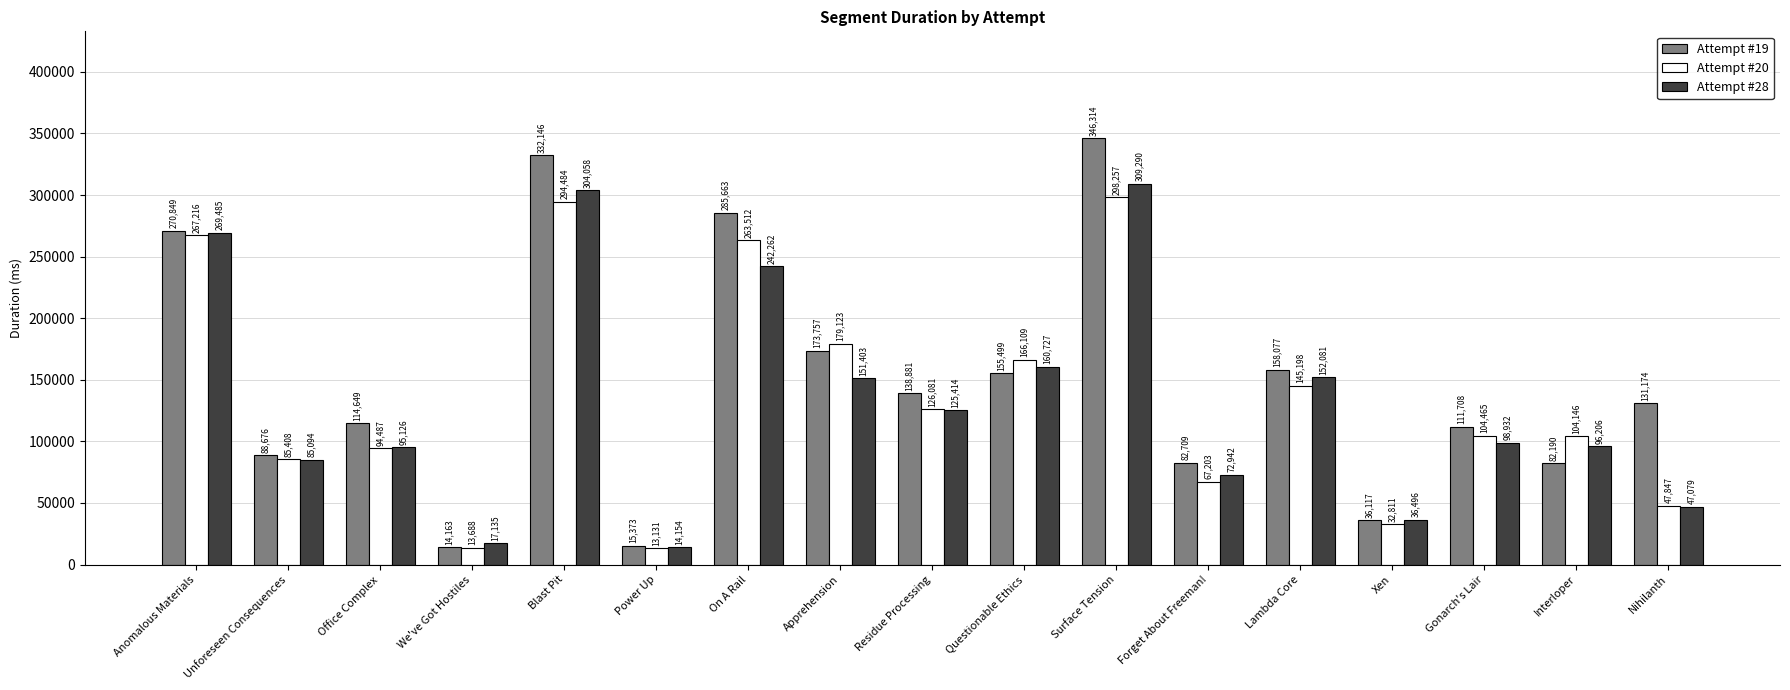

What is the value of the Attempt #19 bar at the 1st from the left?

270849